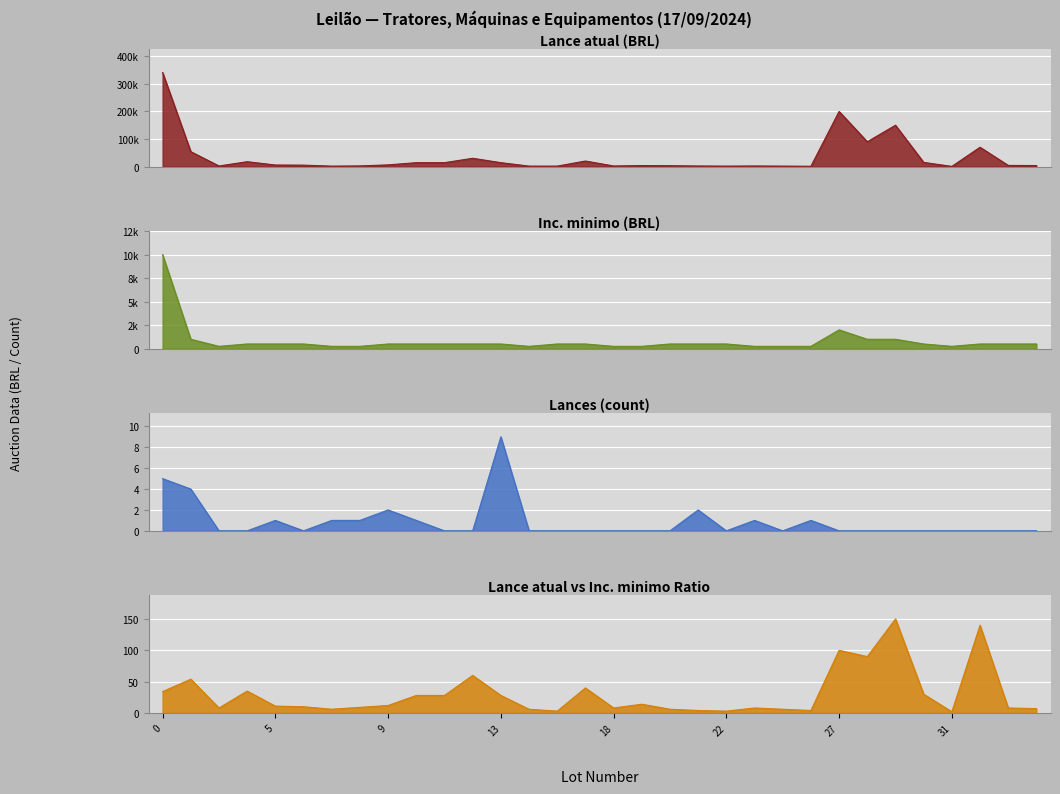

How many categories are shown in the chart?

32